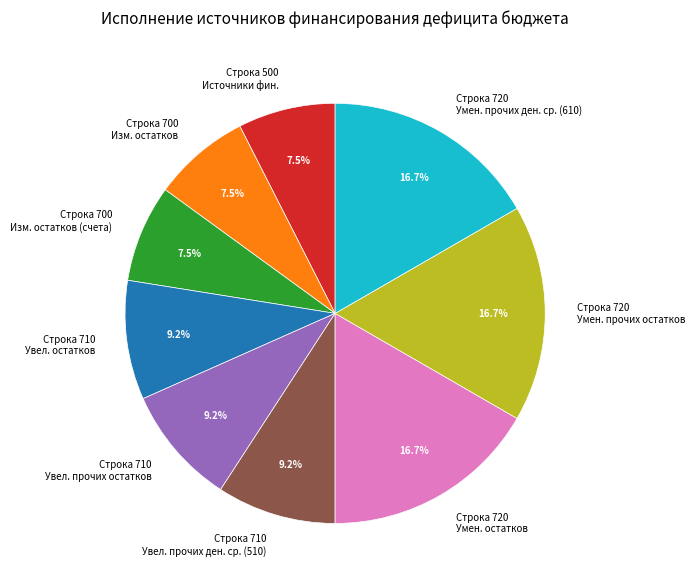

To the nearest percent, what is the difference between the largest and smallest slice percentages?

9%